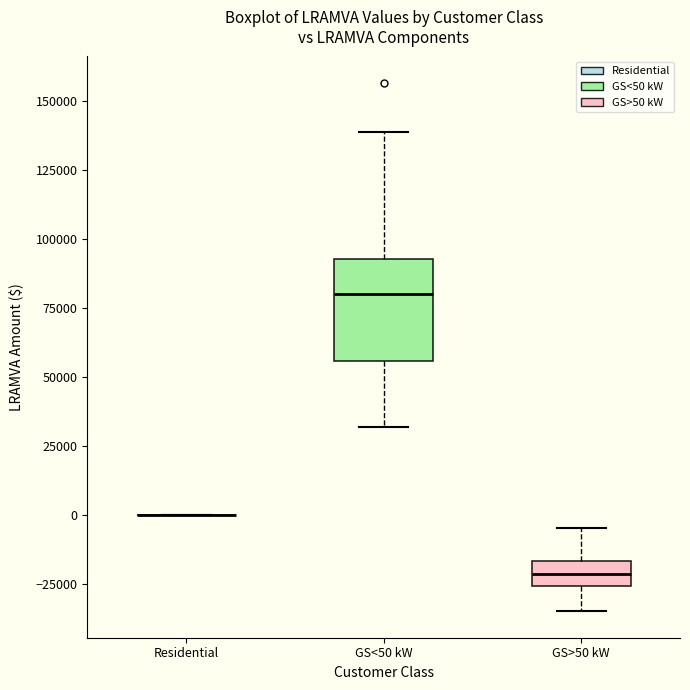

Reading left to right, transcribe this box plot: for each box, give where its median line is, the range the box spans, and where its two whiskers end, as read against the y-axis. The values are not printed on the chart, so give them approximately, as read against the axis.

Residential: box collapsed to a line at 0, whiskers 0 to 0
GS<50 kW: median 80000, box 55000 to 95000, whiskers 30000 to 140000
GS>50 kW: median -20000, box -25000 to -15000, whiskers -35000 to -5000